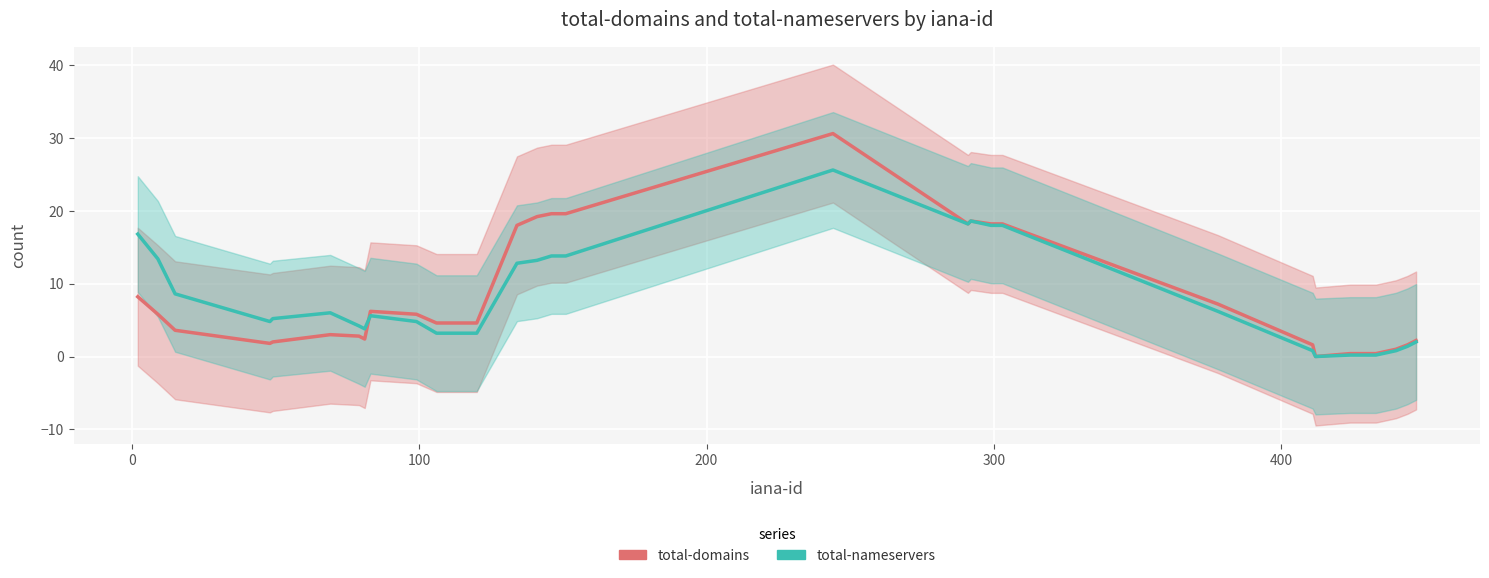

At how many categories does at least one series exceed 17?

9